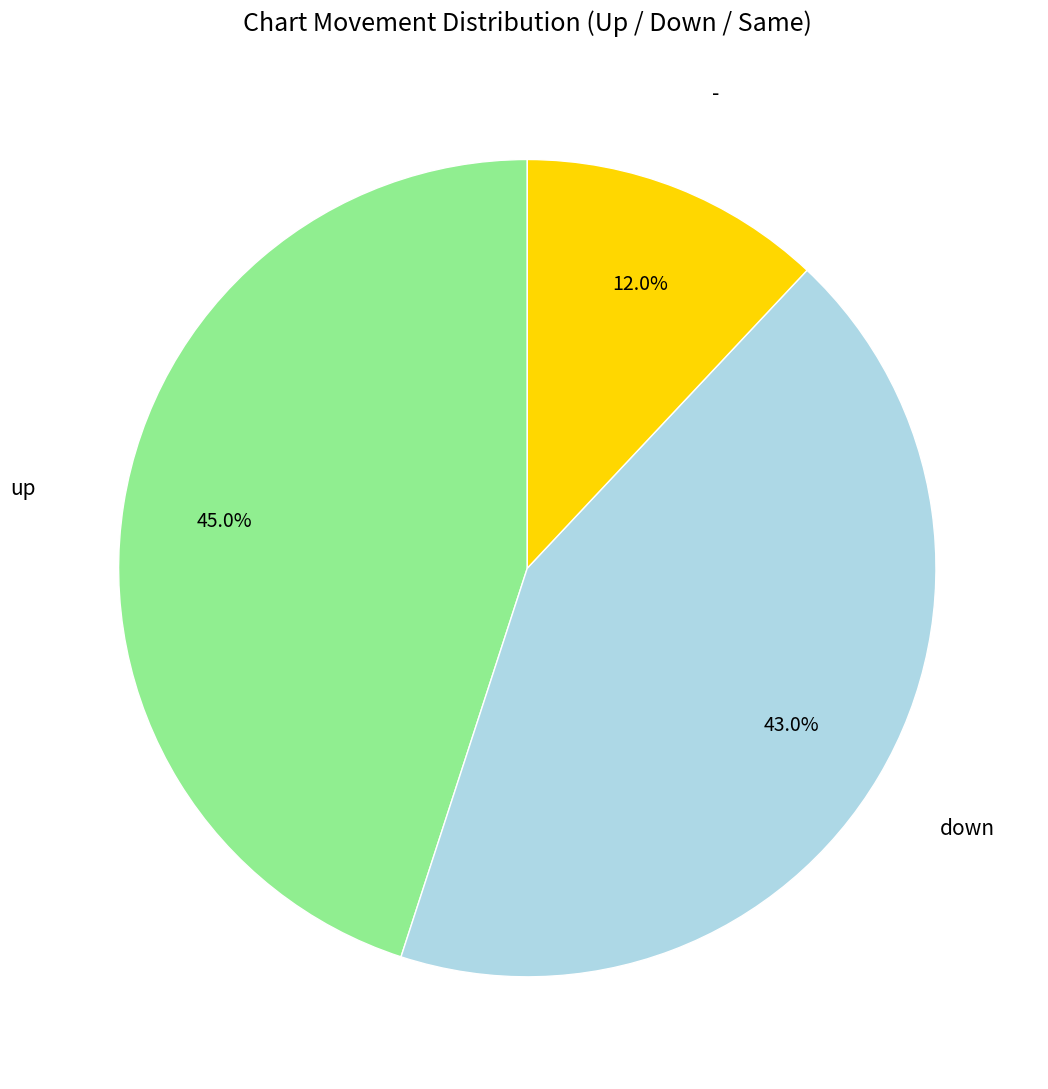

Approximately how many times larger is the value at down compared to up?

1.0